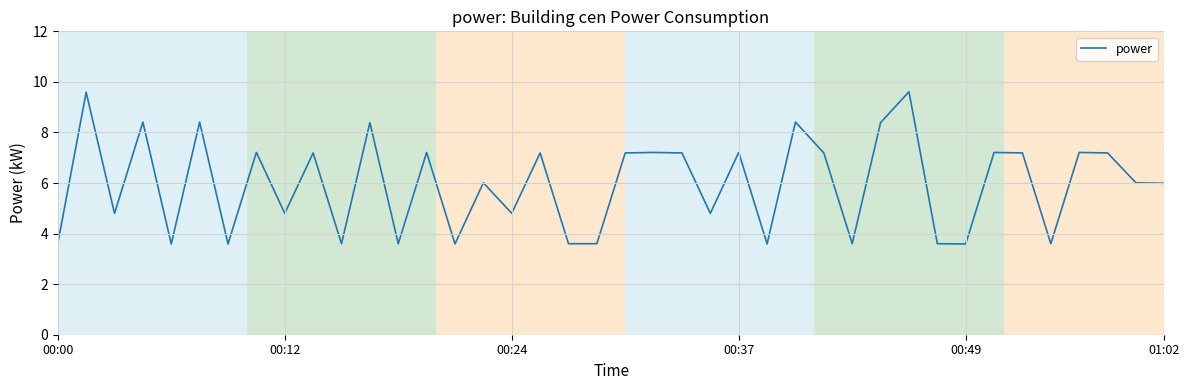

What is the difference between the maximum and minimum values?

6.0